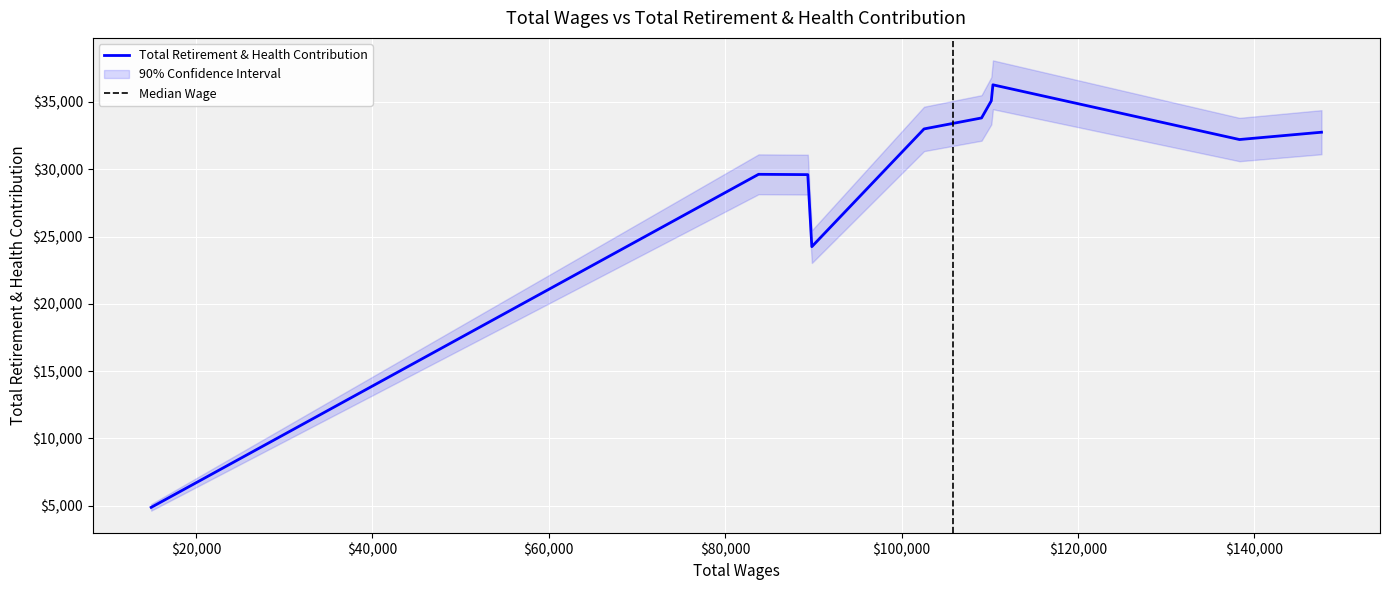

True or false: the data shows 33807 at 4.

True